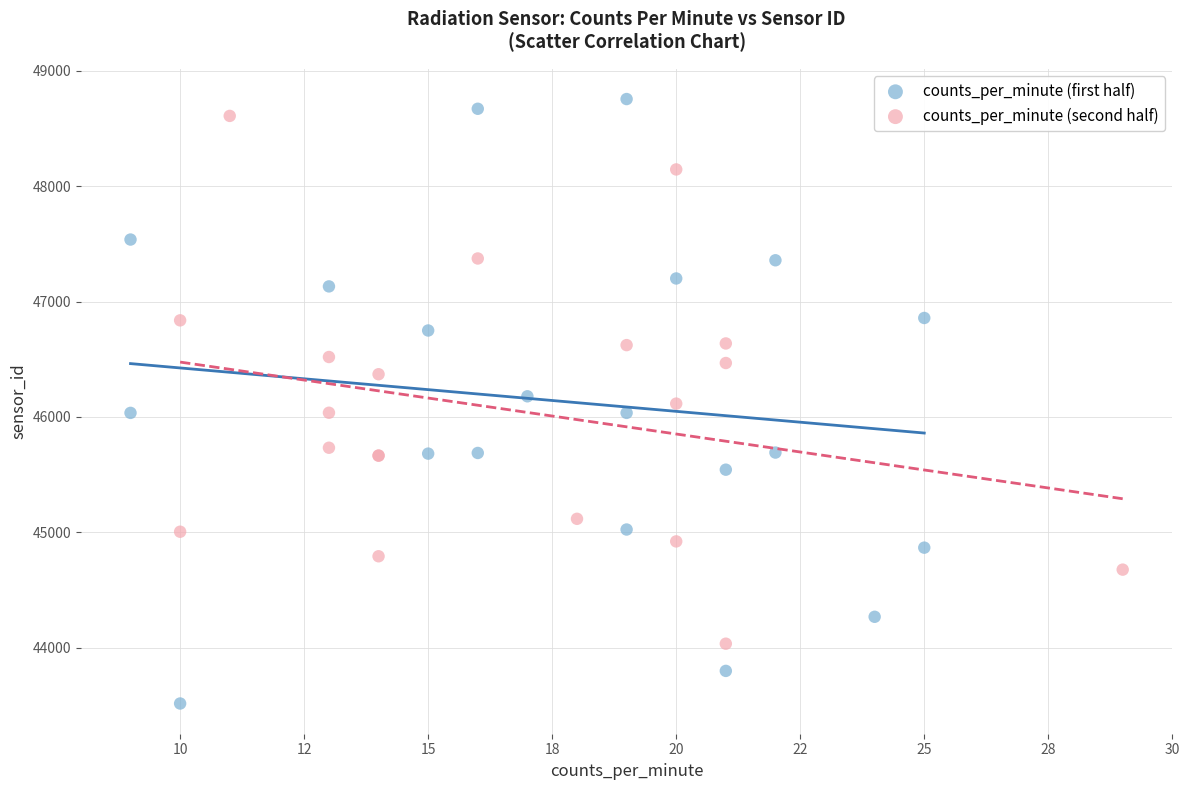

Which series has the largest Y range (max minus min)?

counts_per_minute (first half)